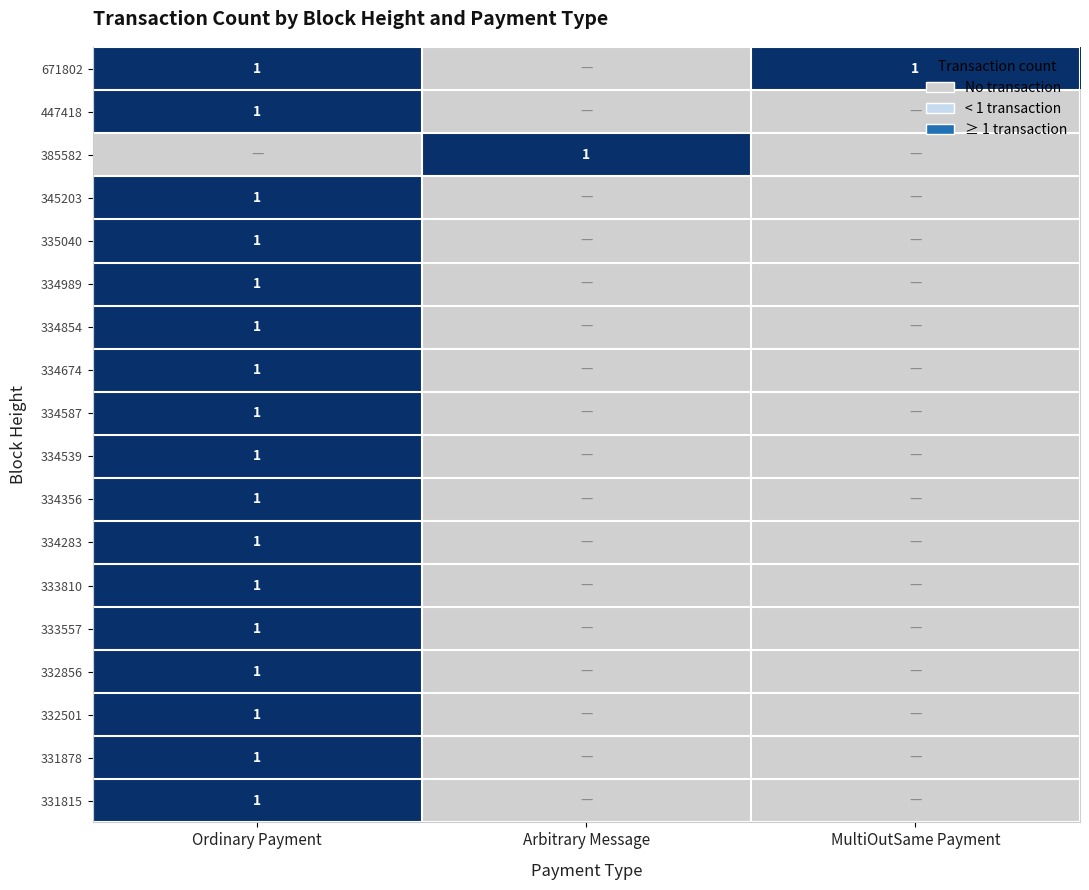

List the labels in order of MultiOutSame Payment value, smallest first.

1, 2, 3, 4, 5, 6, 7, 8, 9, 10, 11, 12, 13, 14, 15, 16, 17, 0